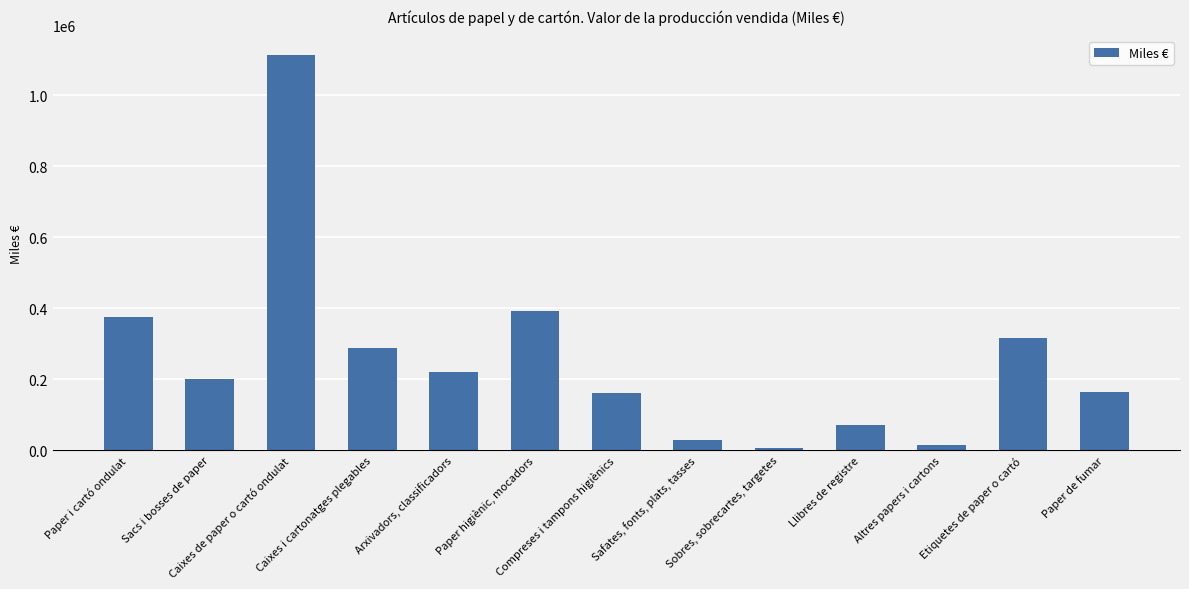

What is the maximum value shown in the chart?

1113010